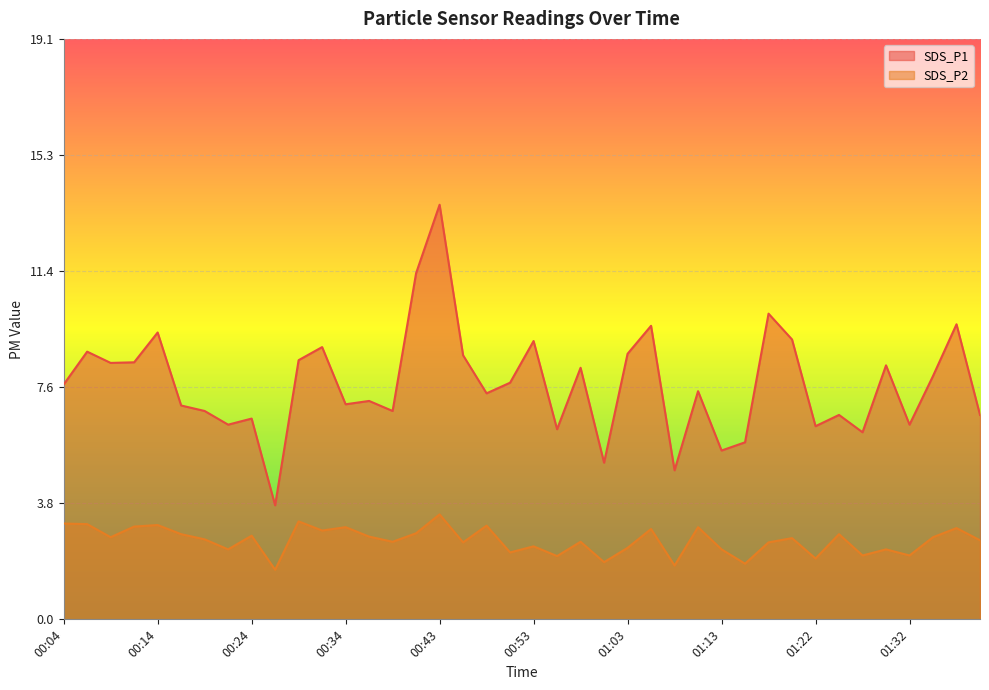

List the labels in order of SDS_P2 value, largest first.

00:43, 00:29, 00:04, 00:07, 00:14, 00:48, 00:12, 00:34, 01:10, 01:37, 01:05, 00:31, 00:41, 00:16, 01:25, 00:24, 00:36, 00:09, 01:35, 01:20, 00:19, 01:39, 00:38, 00:58, 00:46, 01:17, 00:53, 01:03, 00:21, 01:13, 01:30, 00:51, 01:27, 01:32, 00:56, 01:22, 01:00, 01:15, 01:08, 00:26